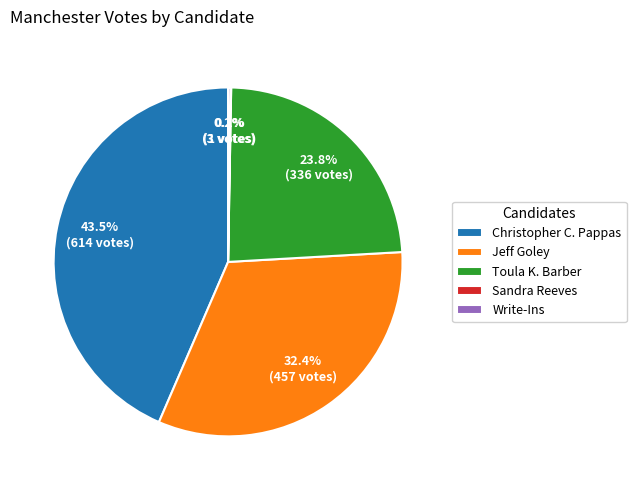

What percentage is NOT represented by Jeff Goley?

67.6%